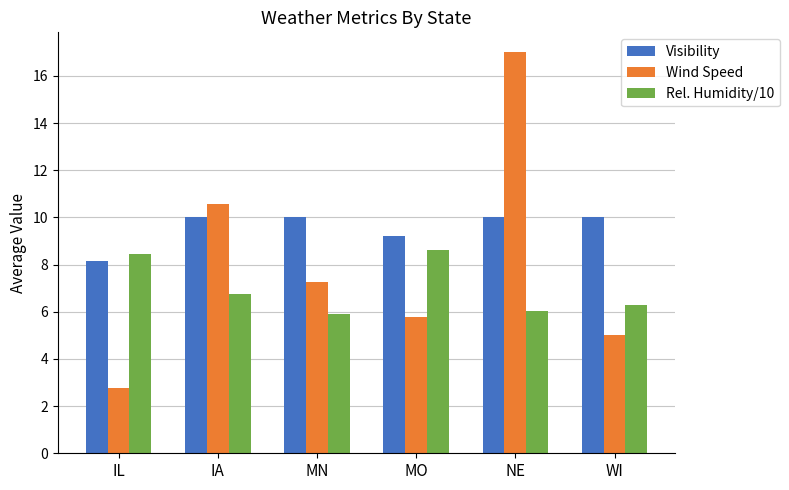

How many values in the Wind Speed series exceed 7?

3